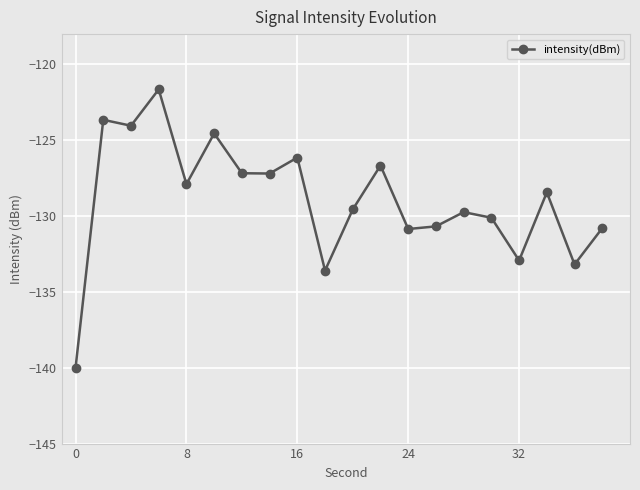

What is the smallest value displayed?

-140.0